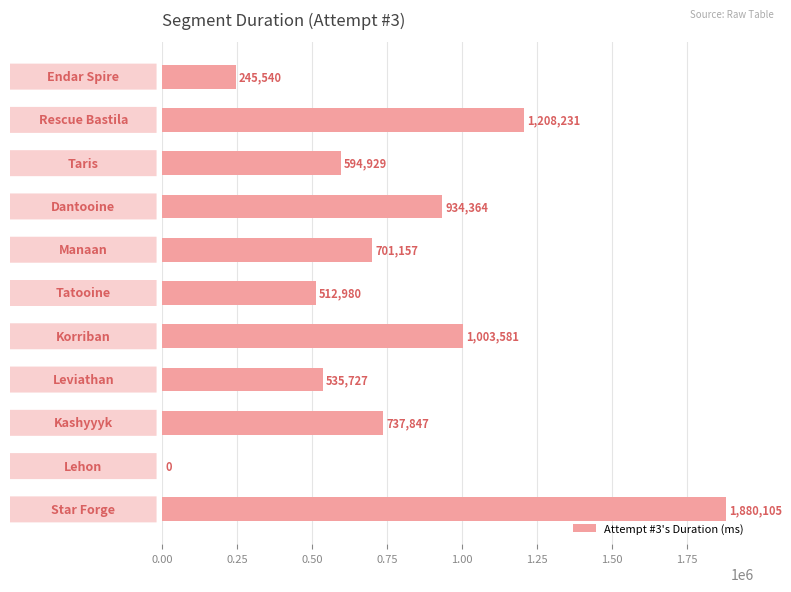

What is the sum of all values?

8354461